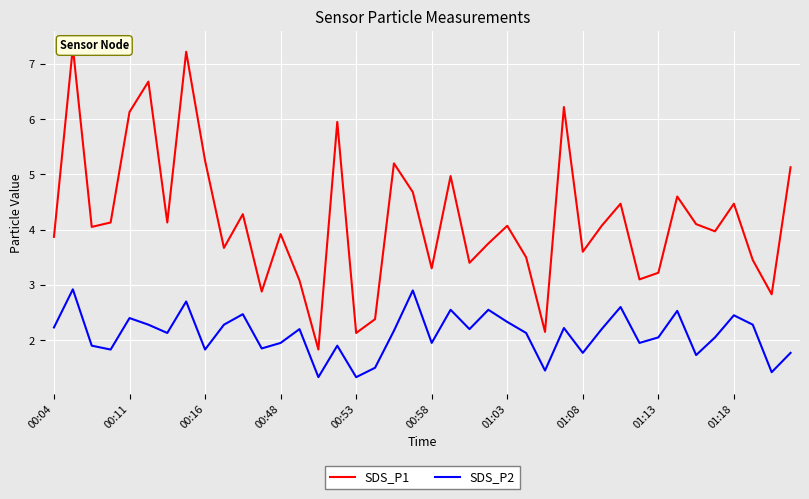

What is the average value of the SDS_P2 series?

2.1